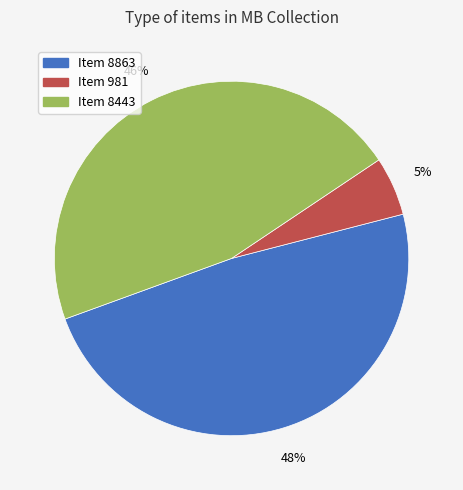

How many slices are in this pie chart?

3